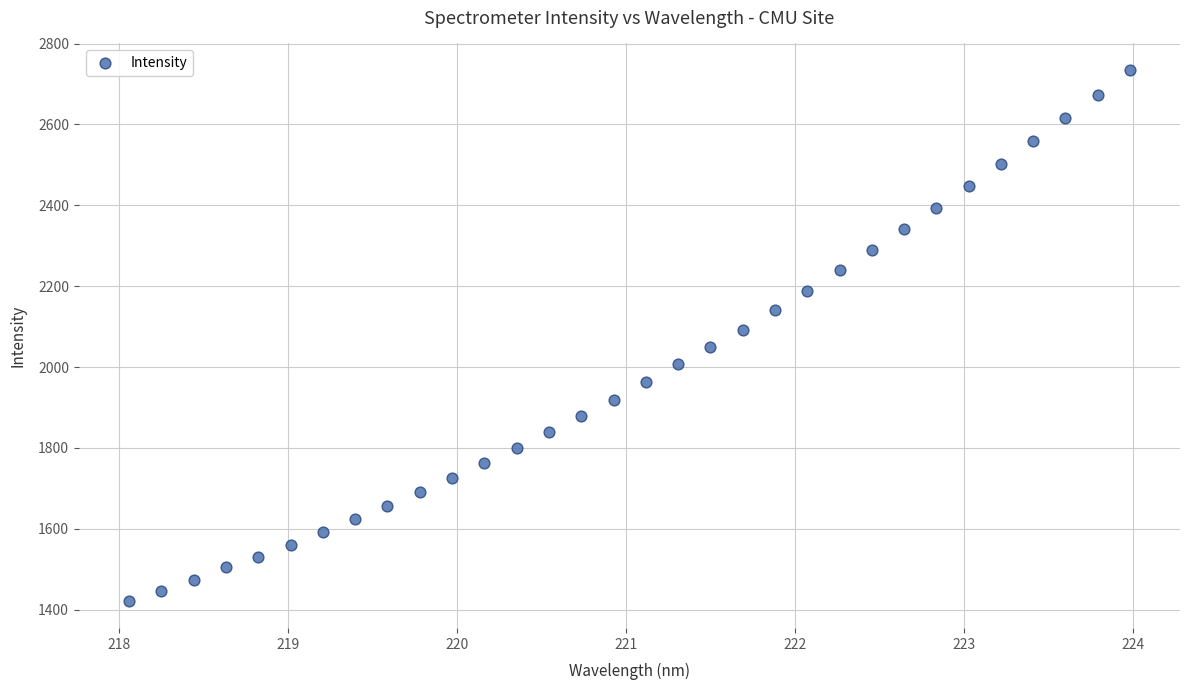

What is the range of Y values (max minus min)?

1314.0